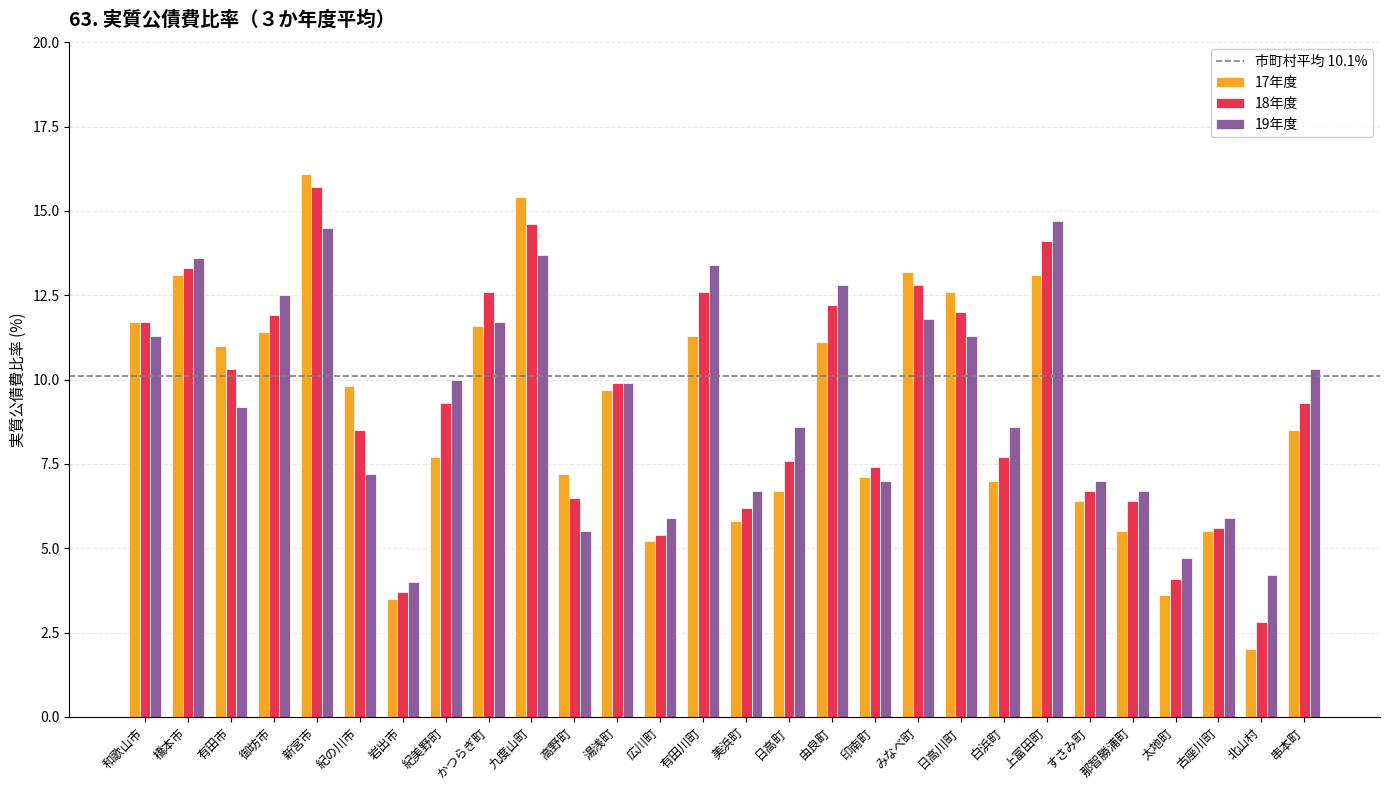

What is the difference between the maximum and minimum values in the 19年度 series?

10.7